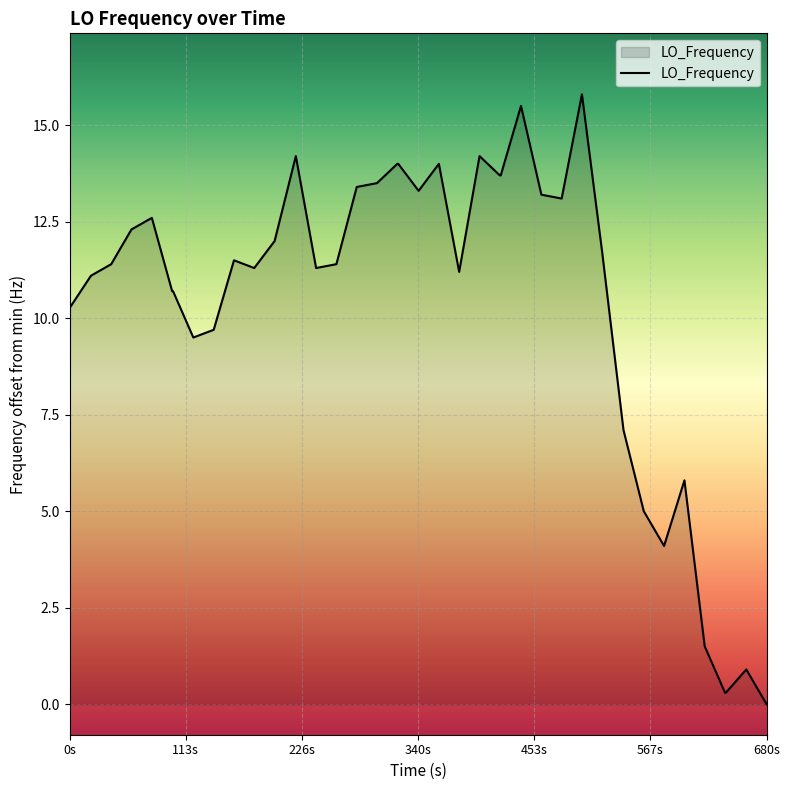

What is the difference between the maximum and minimum values?

15.8